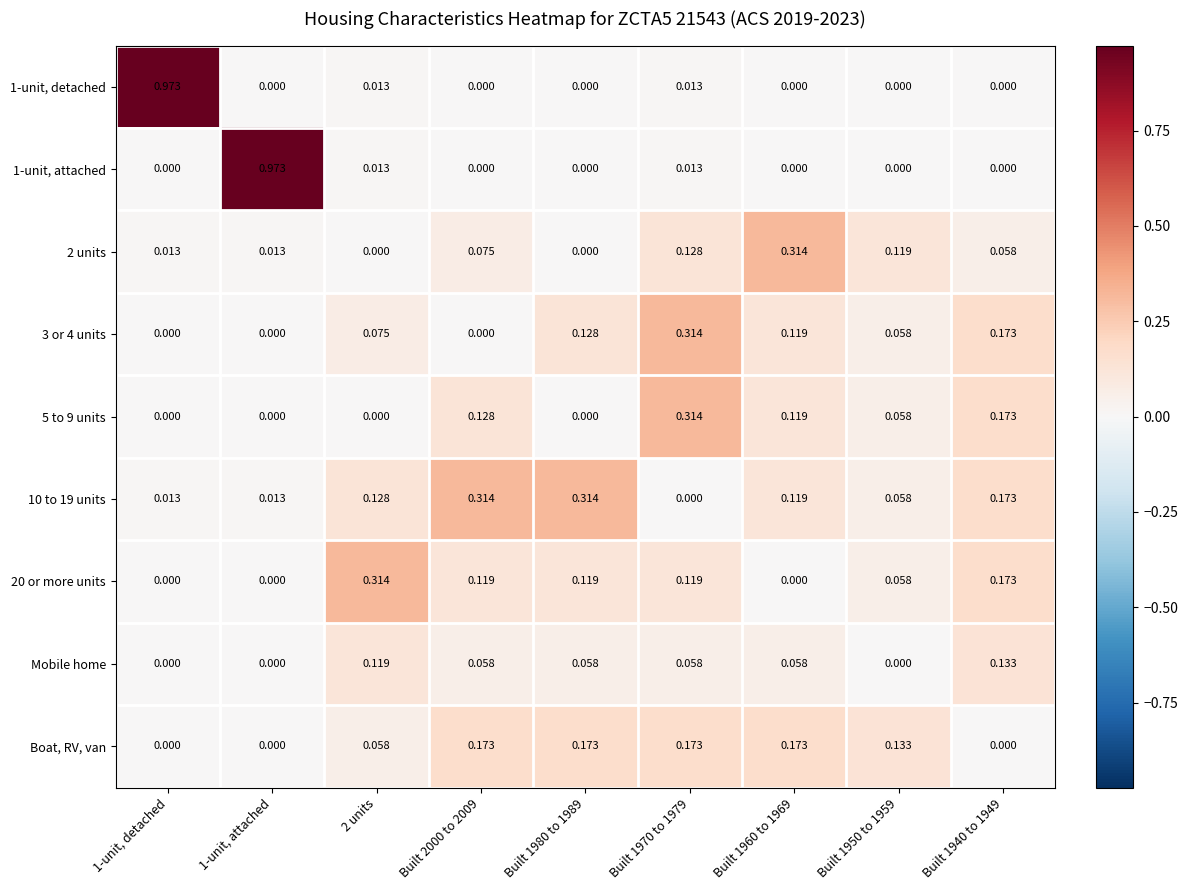

Is the value of Mobile home at Built 1940 to 1949 greater than the value of 20 or more units at 1-unit, detached?

Yes